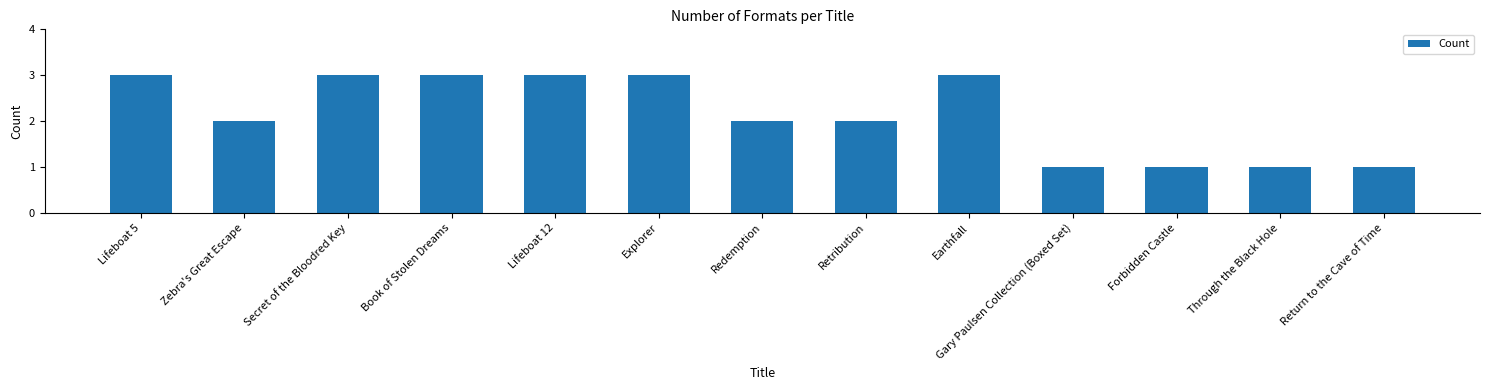

Between Redemption and Forbidden Castle, which is larger?

Redemption